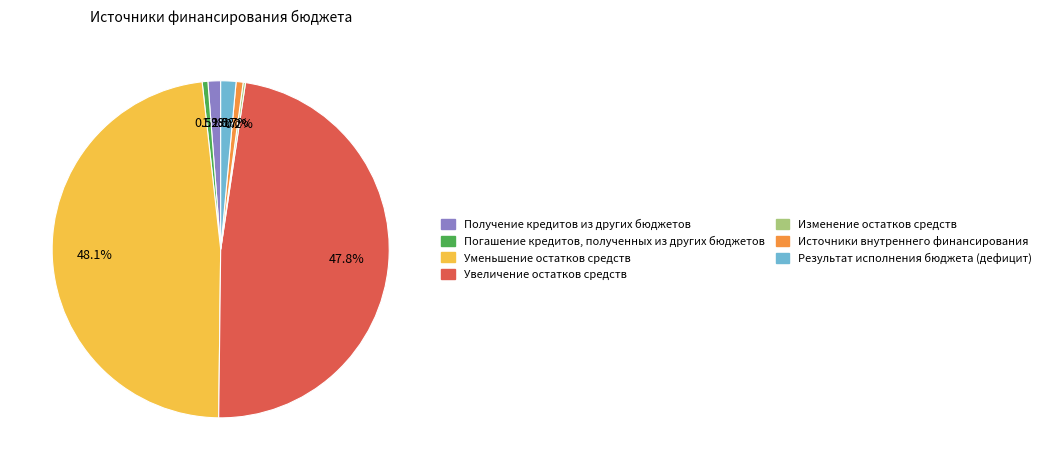

What portion of the pie excludes Погашение кредитов, полученных из других бюджетов?

99.5%